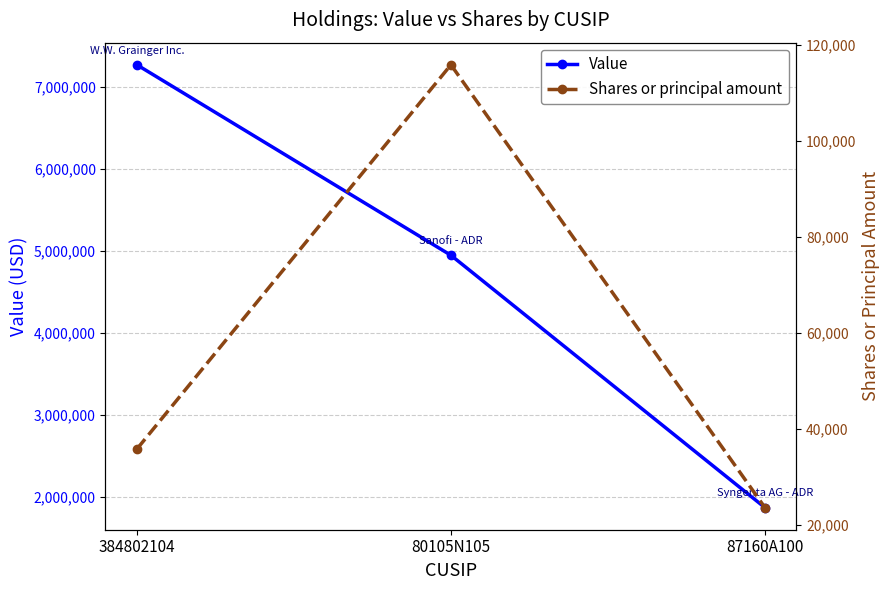

How many data points in Value are less than 4944000?

1